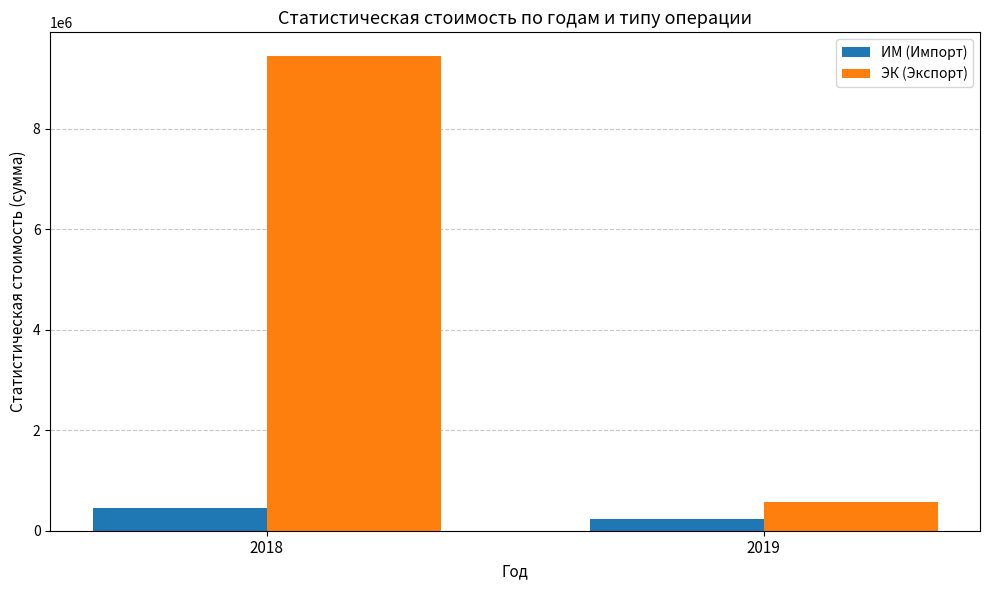

Count the number of data series in this chart.

2